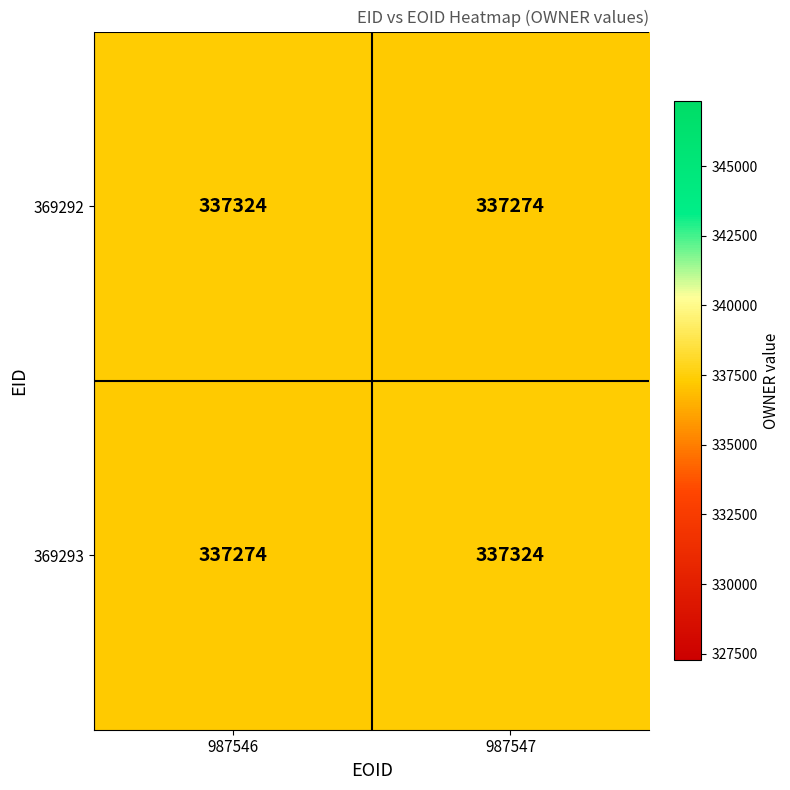

What is the average value of the 369292 series?

337299